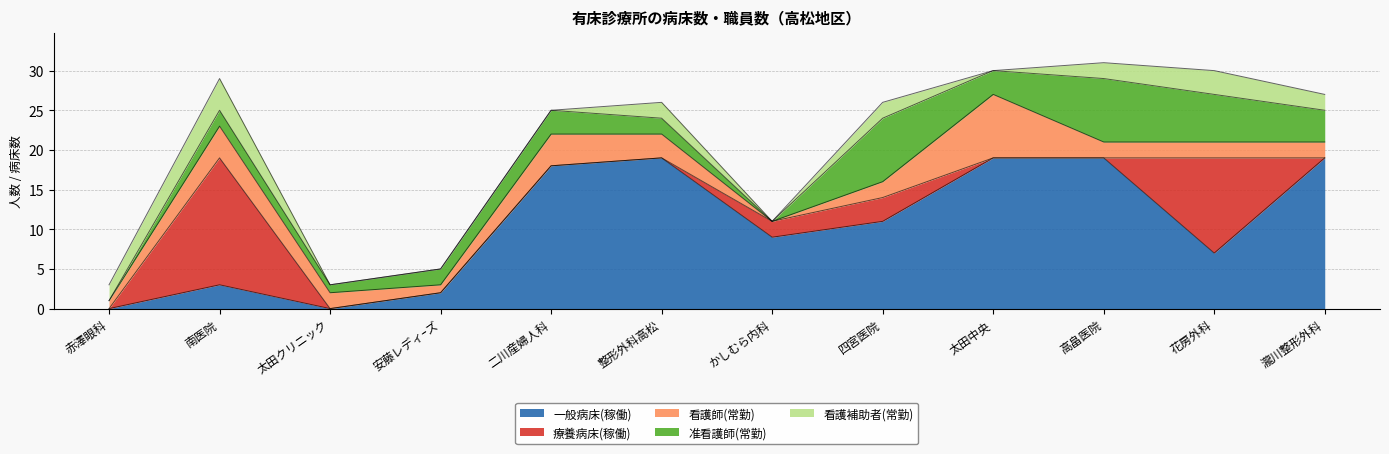

What are all the series names shown in the legend?

一般病床(稼働), 療養病床(稼働), 看護師(常勤), 准看護師(常勤), 看護補助者(常勤)